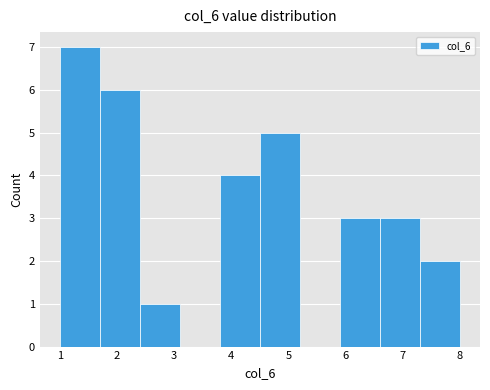

Which range on the x-axis has the tallest bar?

1.0 to 1.7